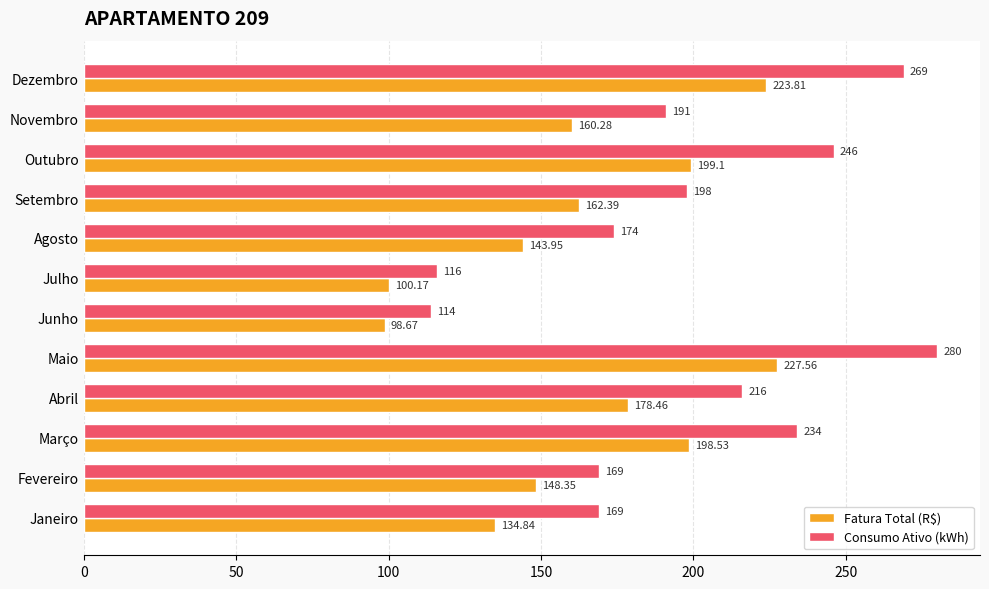

Between Agosto and Outubro, which series saw the biggest shift?

Consumo Ativo (kWh)